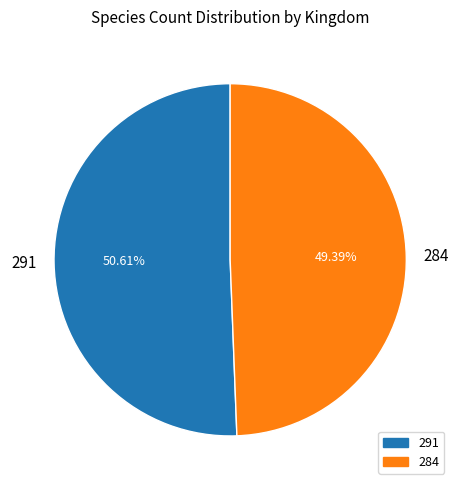

Which has a higher value, 291 or 284?

291